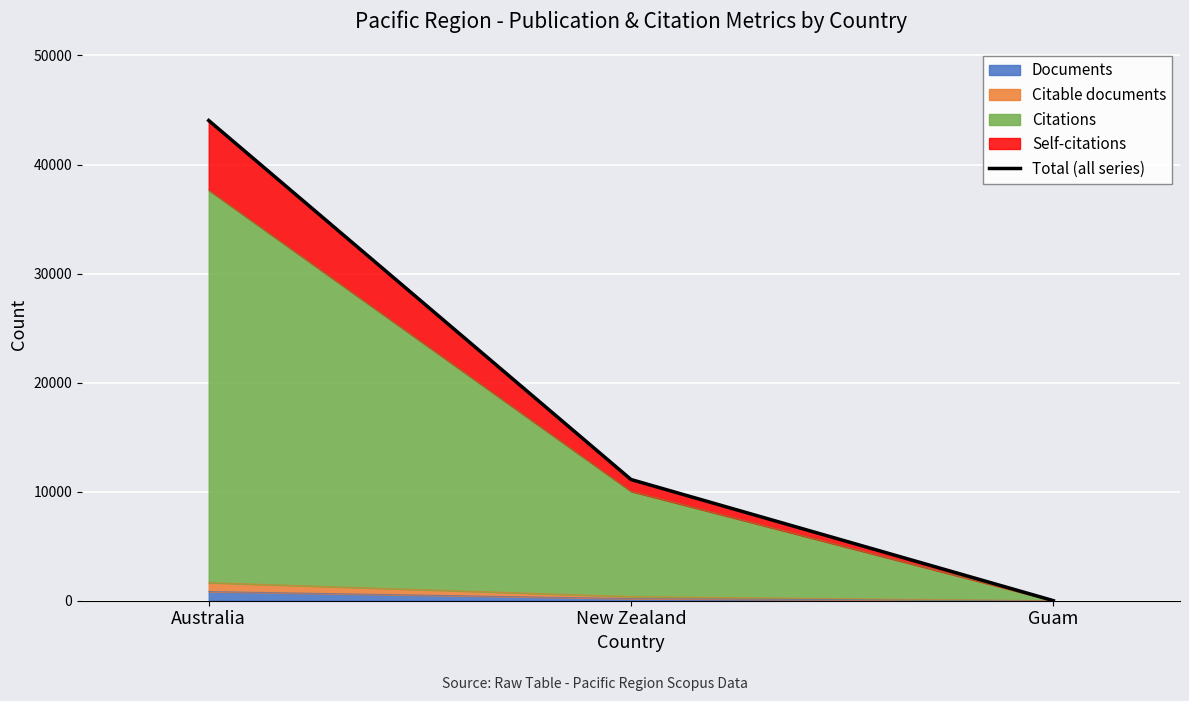

What position from the left is Guam?

3